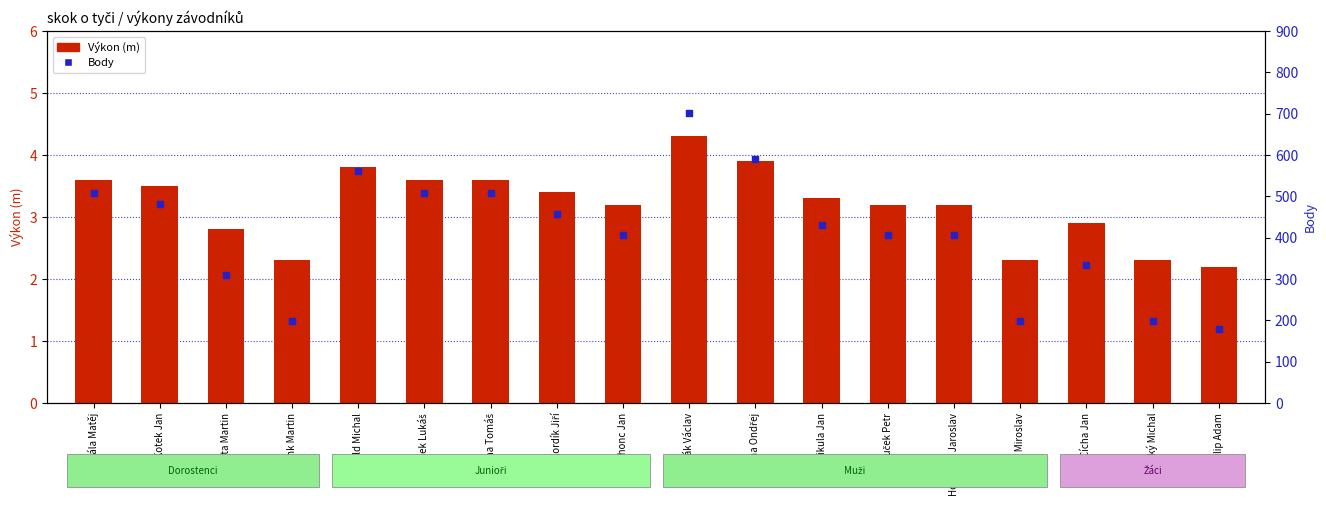

Which series contains the lowest Y value?

Výkon (m)